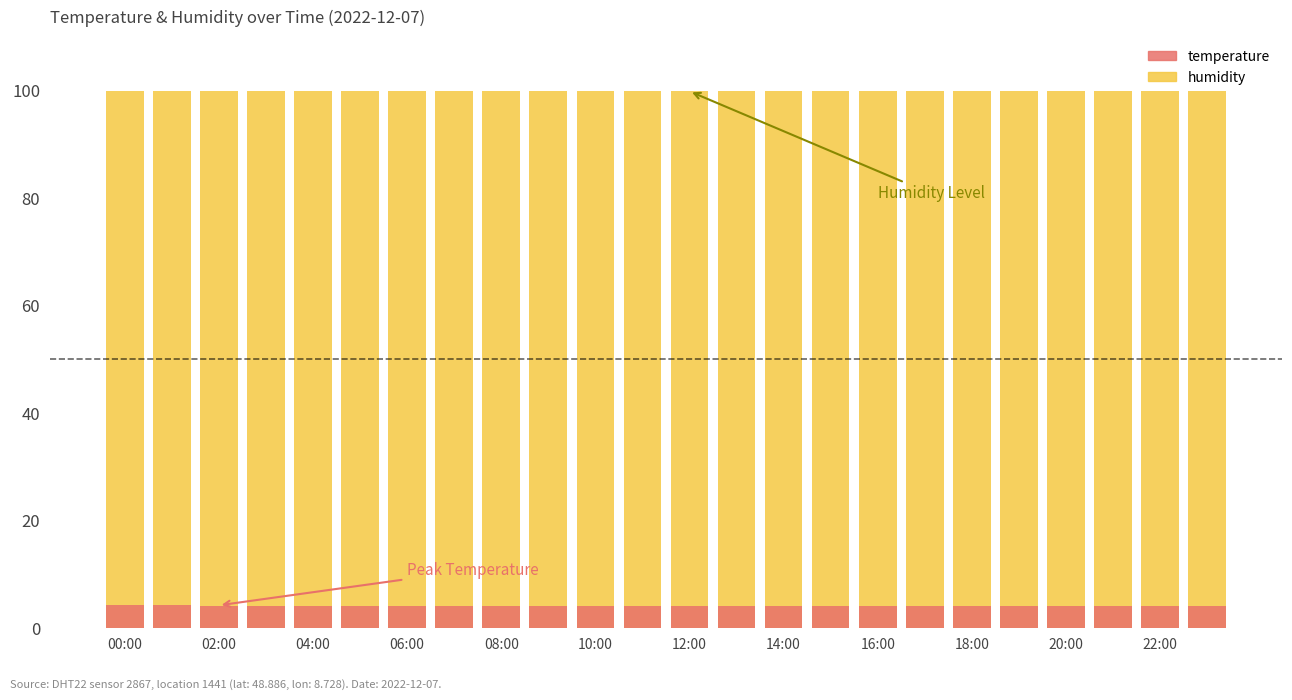

What is the average value of the humidity series?

99.9